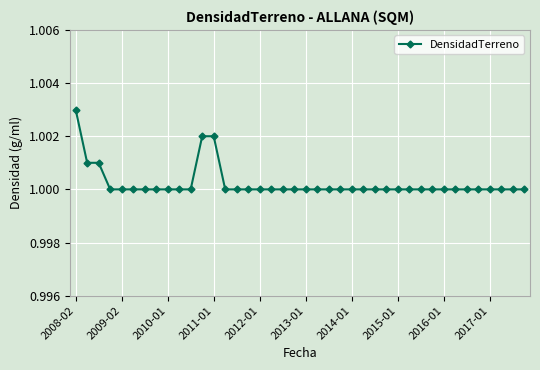

What is the sum of all values?

40.0